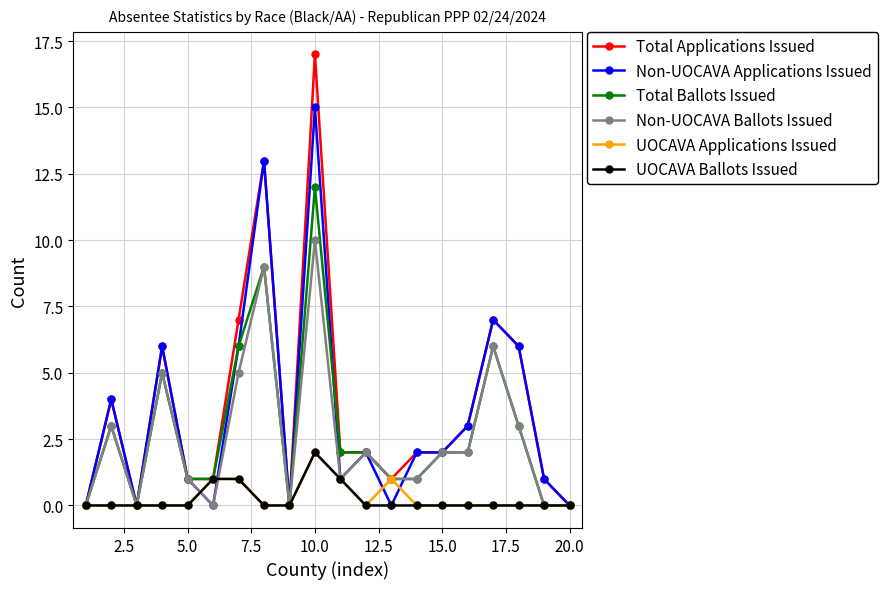

Which series has the widest spread of values?

Total Applications Issued